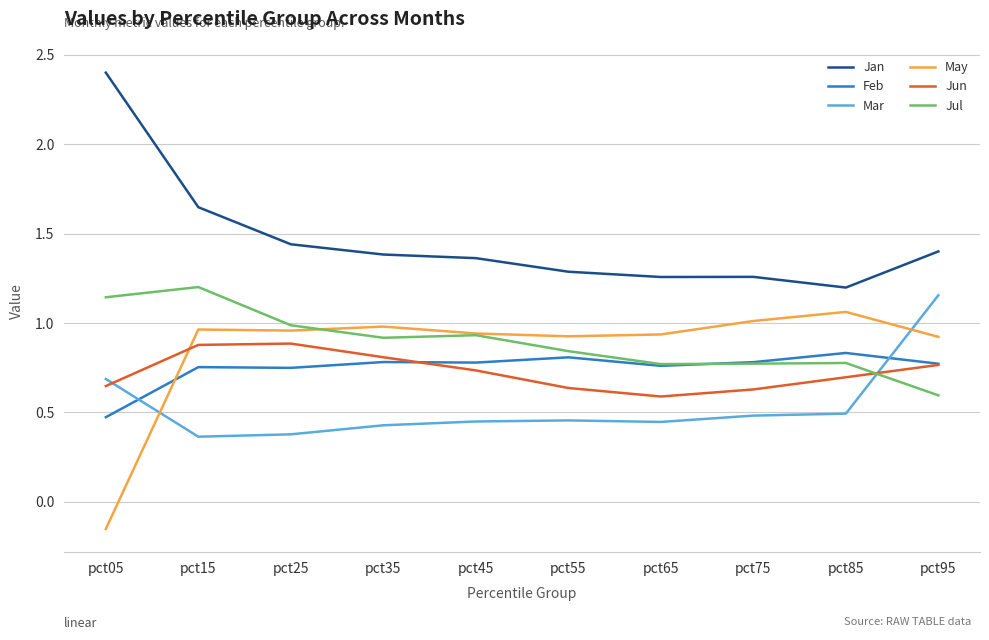

Which series has the largest total across all categories?

Jan